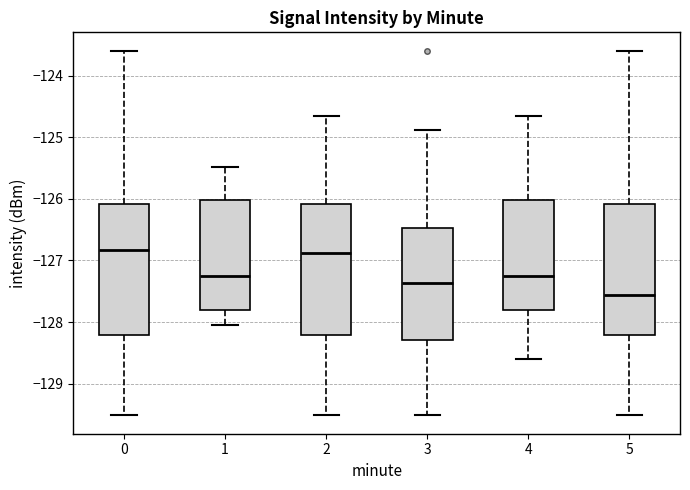

Reading left to right, transcribe this box plot: for each box, give where its median line is, the range the box spans, and where its two whiskers end, as read against the y-axis. The values are not printed on the chart, so give them approximately, as read against the axis.

0: median -126.8, box -128.2 to -126.1, whiskers -129.5 to -123.6
1: median -127.2, box -127.8 to -126.0, whiskers -128.0 to -125.5
2: median -126.9, box -128.2 to -126.1, whiskers -129.5 to -124.7
3: median -127.4, box -128.3 to -126.5, whiskers -129.5 to -124.9
4: median -127.2, box -127.8 to -126.0, whiskers -128.6 to -124.7
5: median -127.6, box -128.2 to -126.1, whiskers -129.5 to -123.6